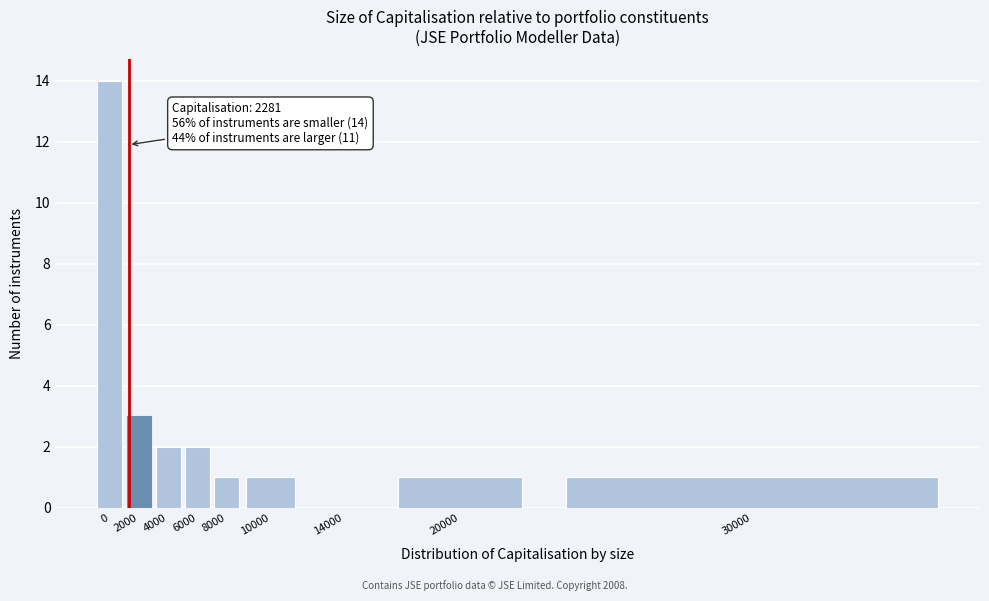

Reading left to right, what are all the values shown in this chart?

0=14	2000=3	4000=2	6000=2	8000=1	10000=1	14000=0	20000=1	30000=1